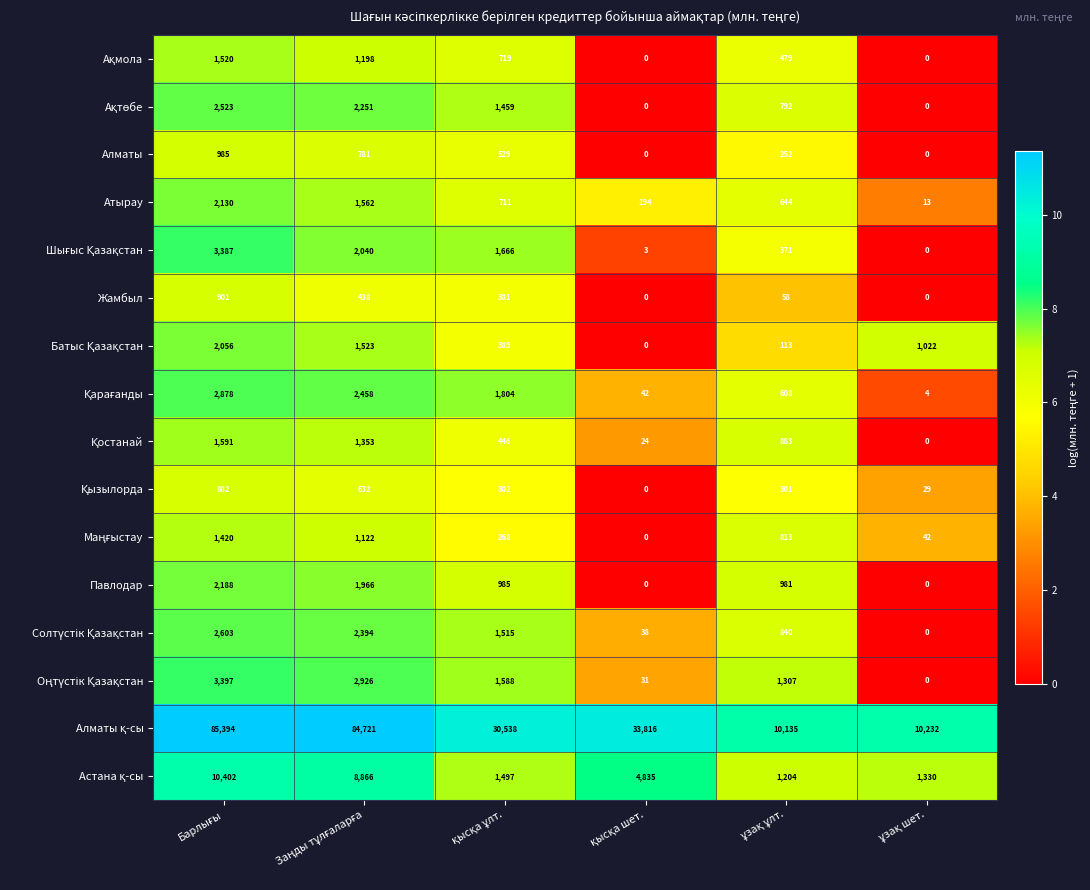

How many series are shown in this chart?

16